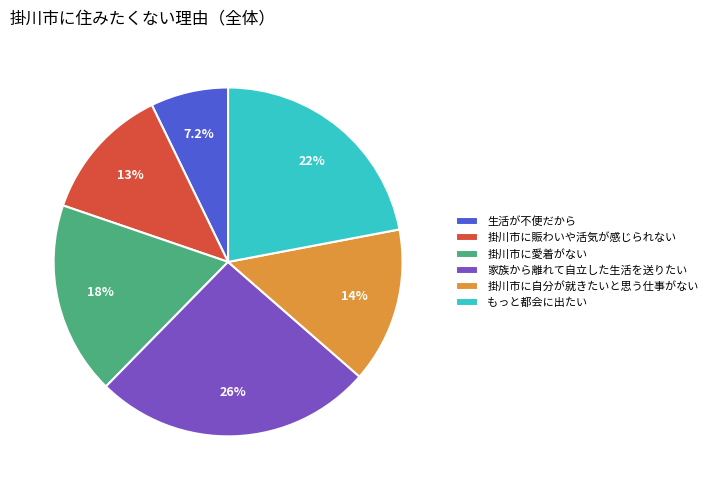

How many segments does this pie chart have?

6